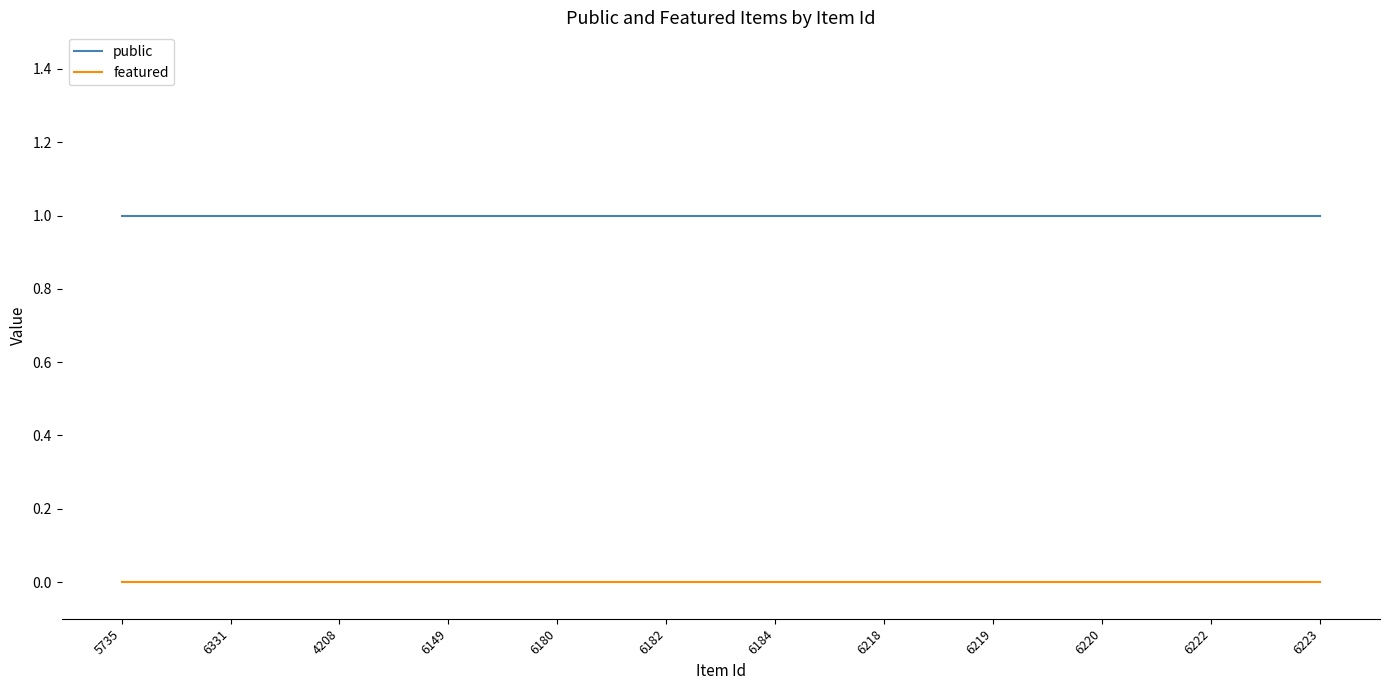

The value of public at 4208 is 1. True or false?

True